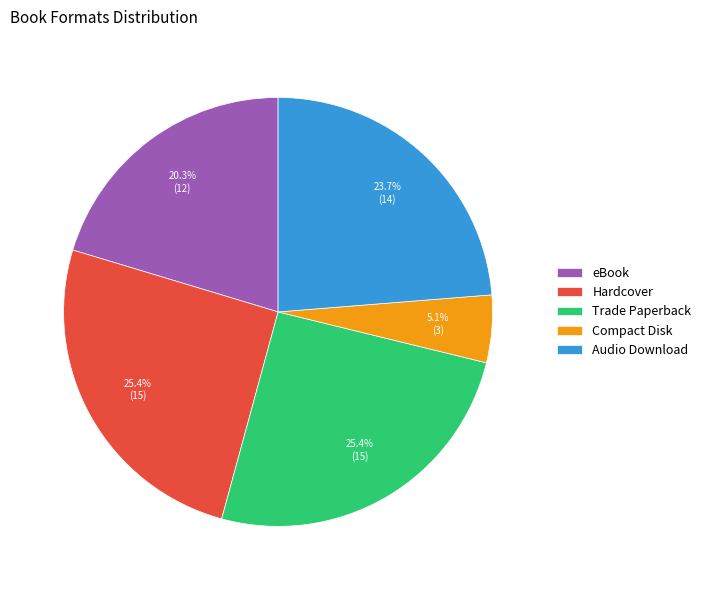

Approximately how many times larger is the value at Audio Download compared to Hardcover?

0.9